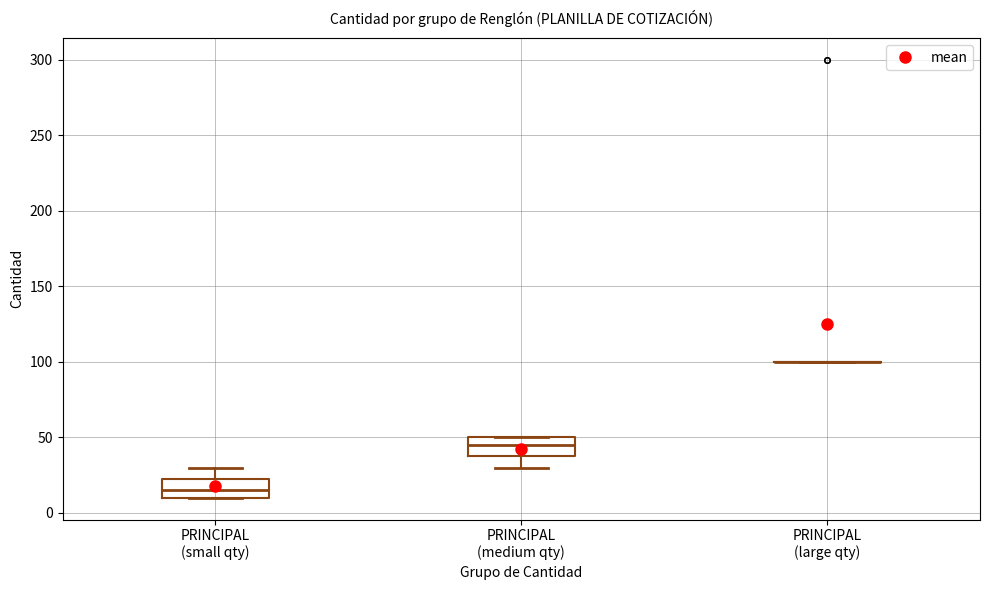

Where does the upper whisker of the box for PRINCIPAL (small qty) end on the y-axis? The values are not printed on the chart, so give them approximately, as read against the axis.

30